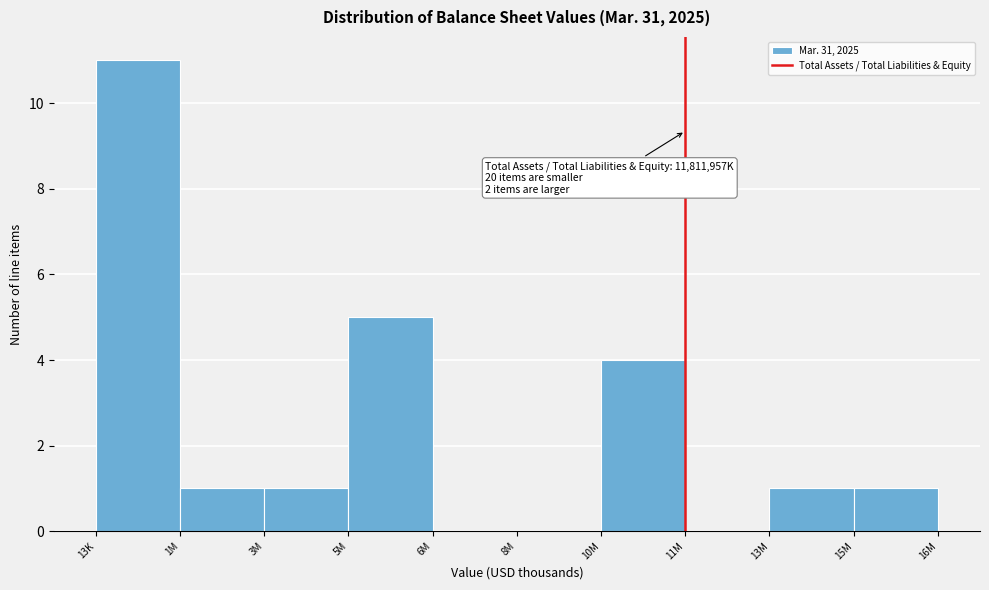

Reading left to right, what are all the values shown in this chart?

13K=11	1M=1	3M=1	5M=5	6M=0	8M=0	10M=4	11M=0	13M=1	15M=1